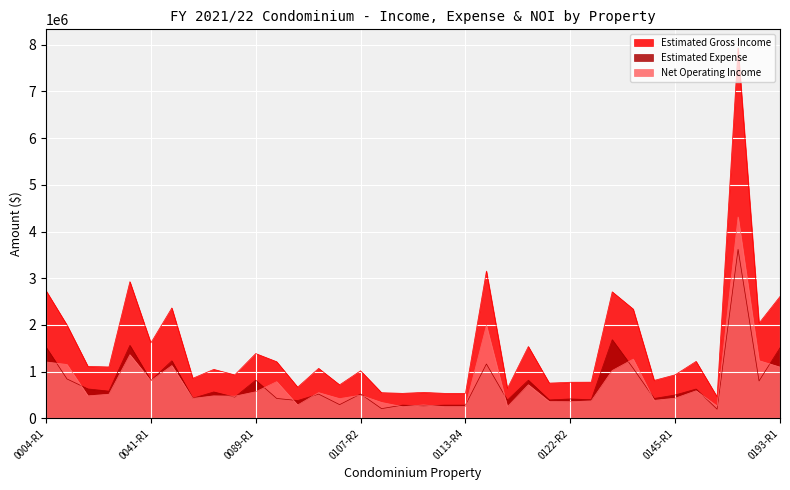

True or false: Net Operating Income has more than 1 interior local peaks.

True